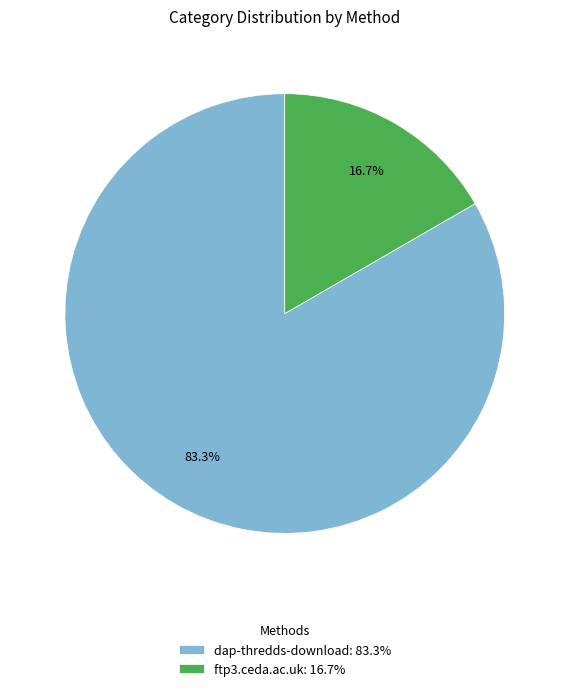

The dap-thredds-download slice represents 91% of the pie. True or false?

False